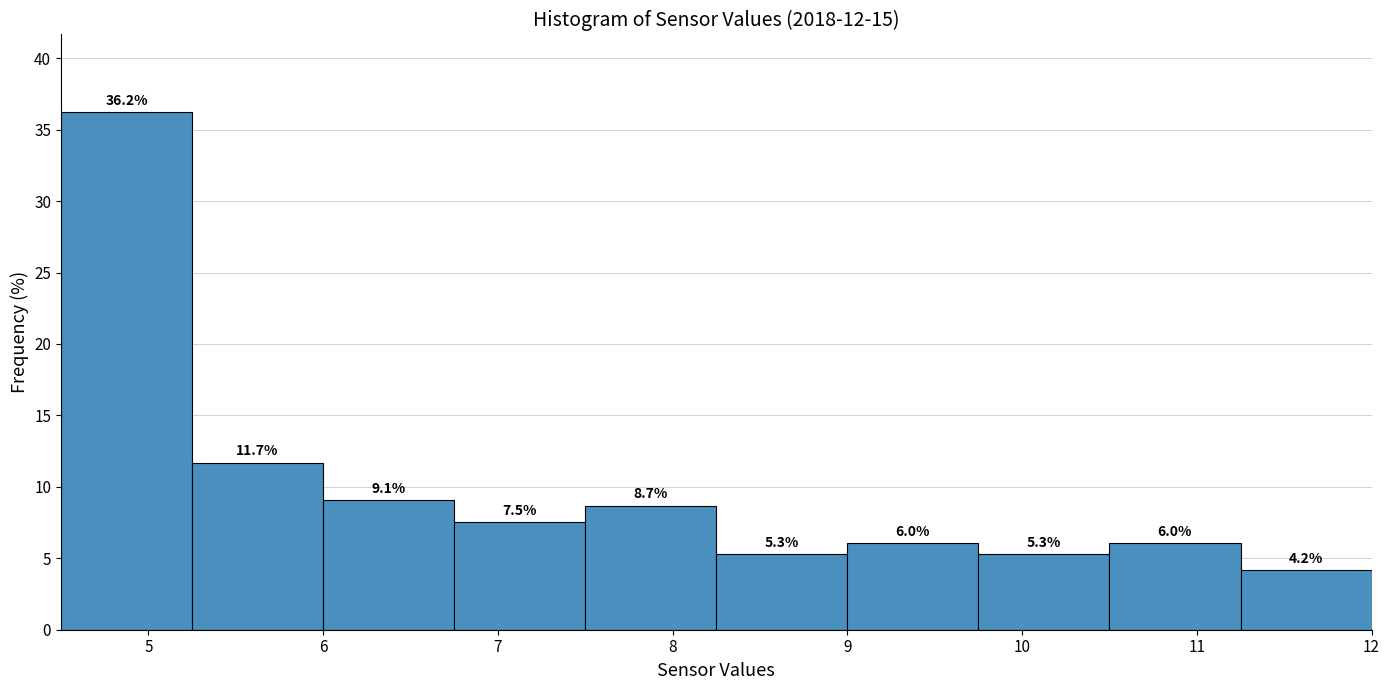

Reading left to right, transcribe this chart: for each bar, give the range it covers on the x-axis and its height. The bar edges are not printed on the chart, so give them approximately, as read against the axis.

4.50 to 5.25: 36.2
5.25 to 6.00: 11.7
6.00 to 6.75: 9.1
6.75 to 7.50: 7.5
7.50 to 8.25: 8.7
8.25 to 9.00: 5.3
9.00 to 9.75: 6.0
9.75 to 10.50: 5.3
10.50 to 11.25: 6.0
11.25 to 12.00: 4.2